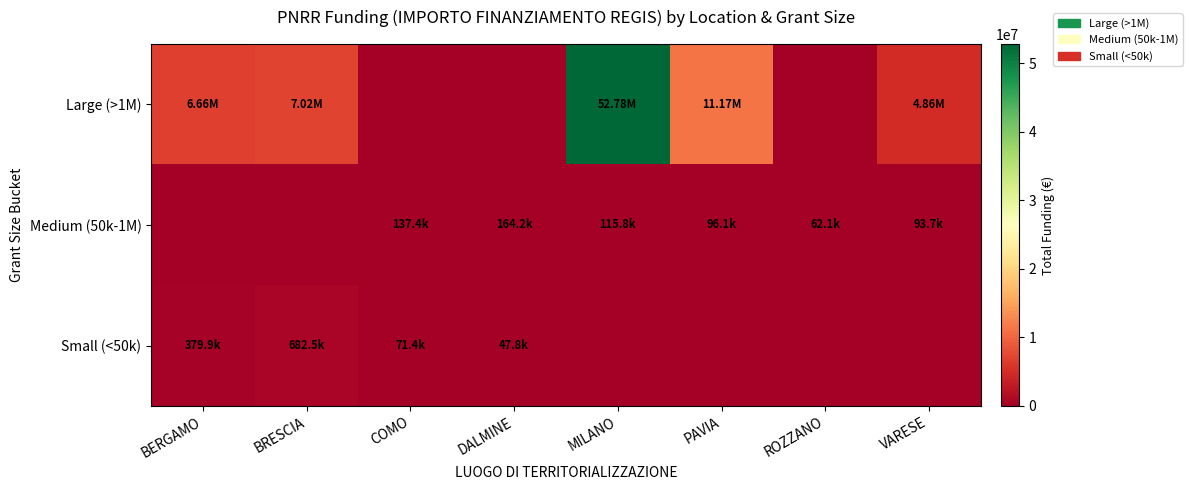

Which series has the widest spread of values?

Large (>1M)